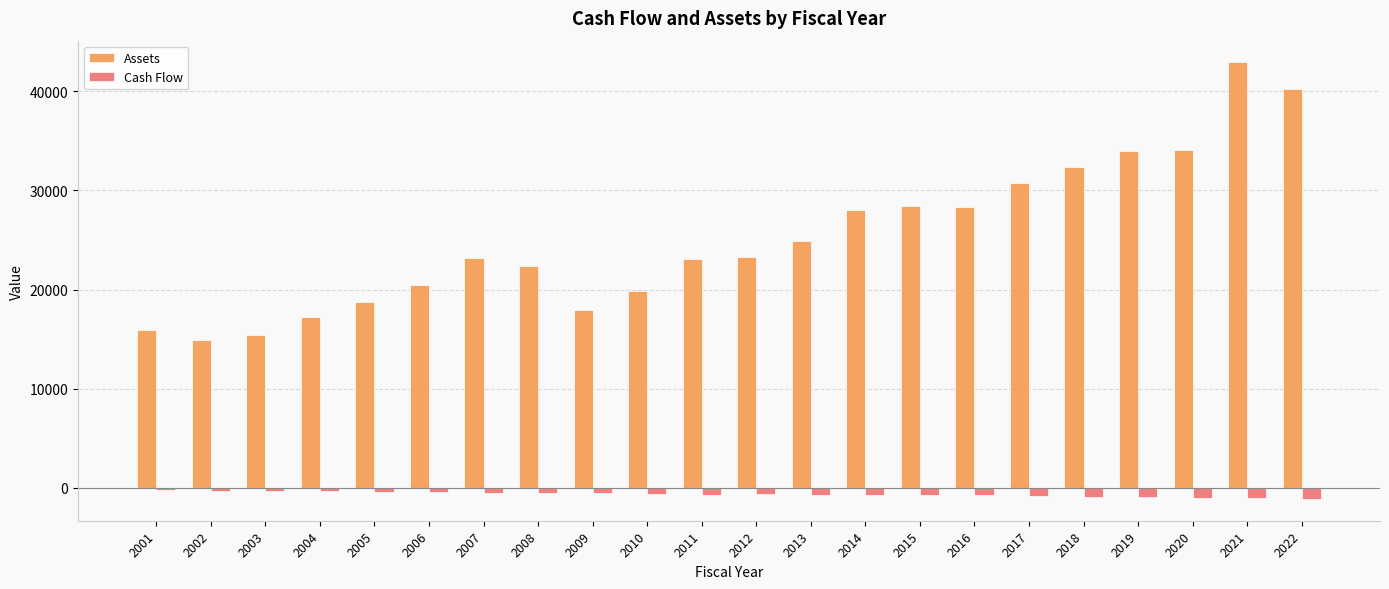

What is the difference between the Cash Flow values at 2011 and 2021?

342.3